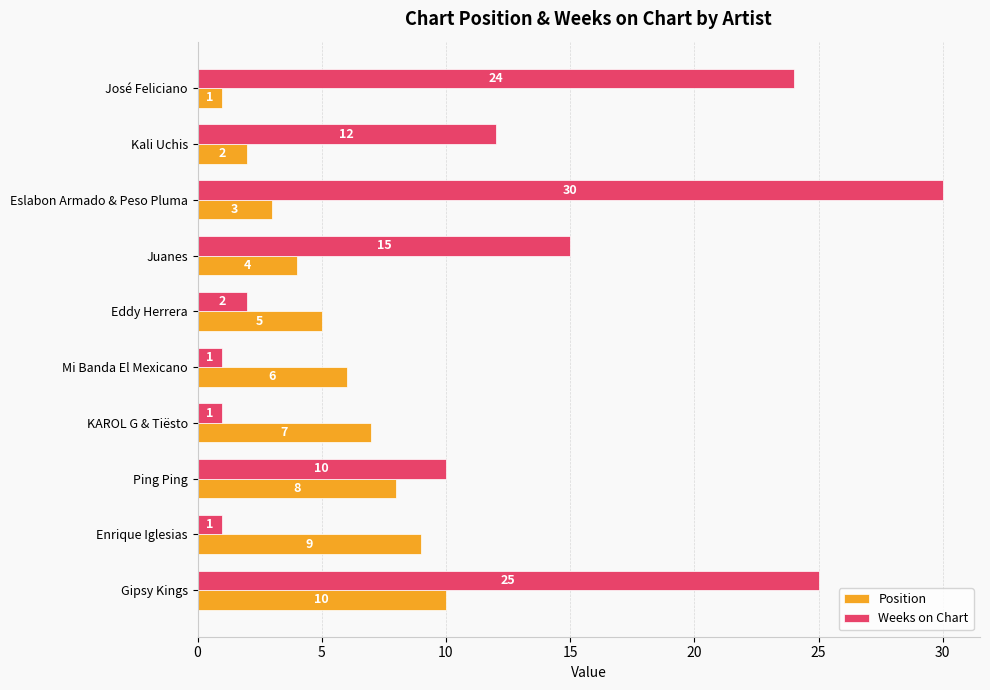

True or false: Position has a value of 4 at Eslabon Armado & Peso Pluma.

False